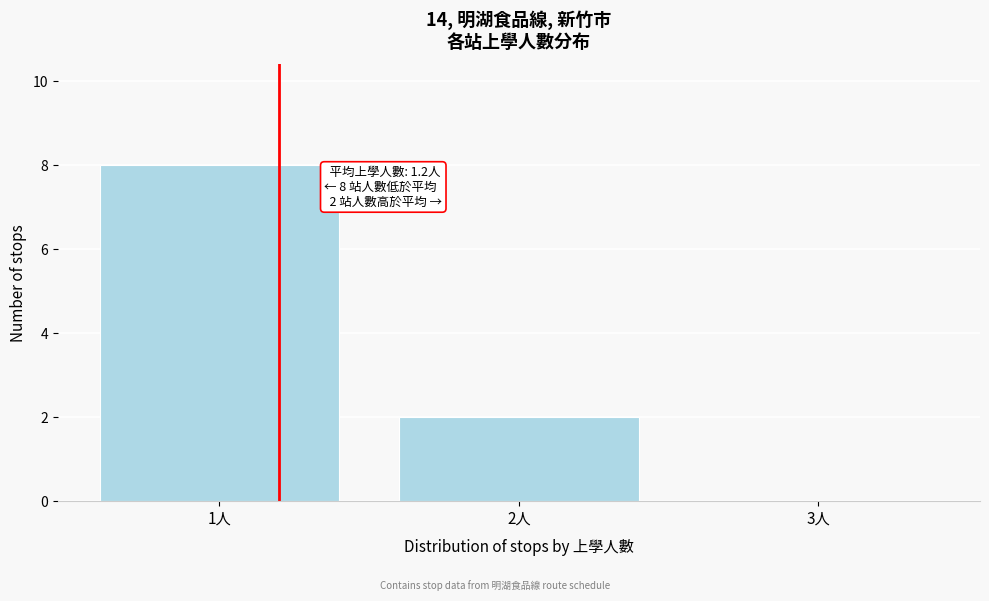

Over which range of the x-axis is the bar tallest?

0.5 to 1.5